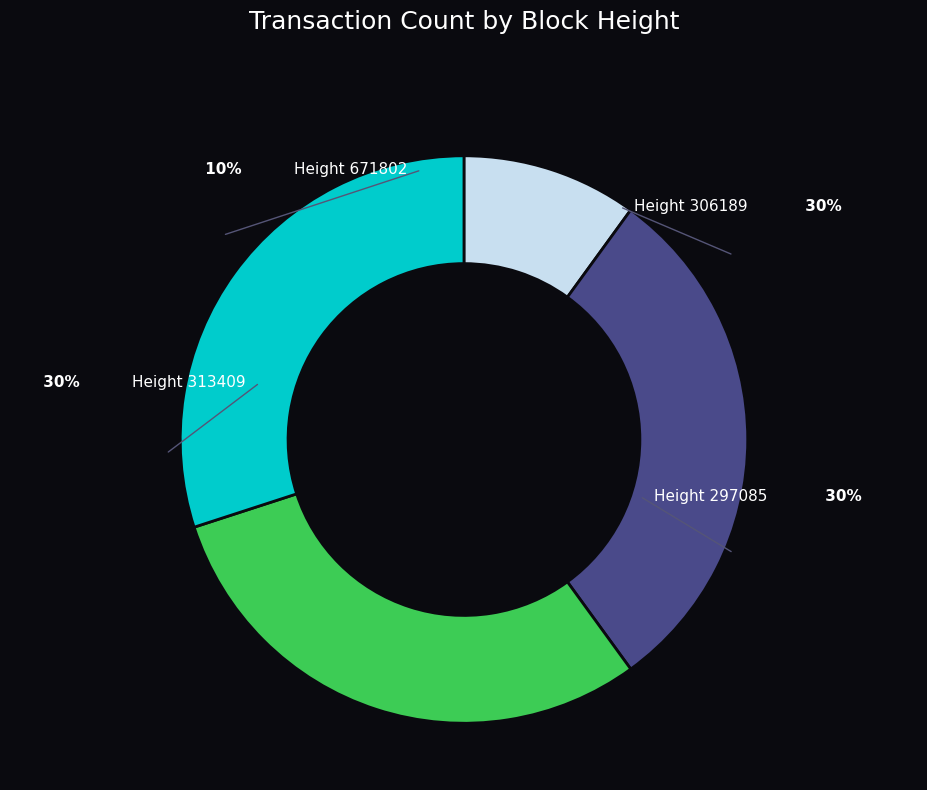

Is 313409 the majority of the pie?

No